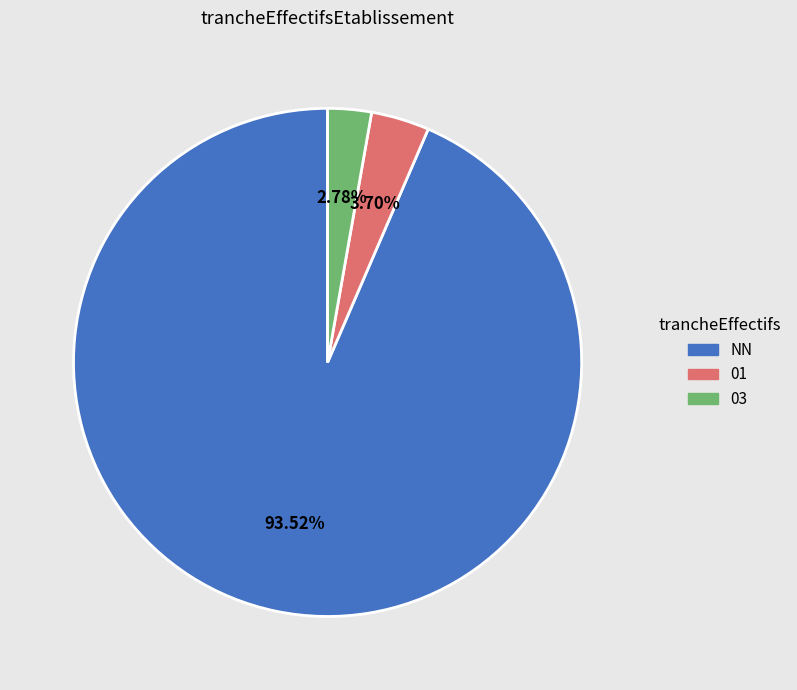

To the nearest percent, what is the difference between the largest and smallest slice percentages?

91%